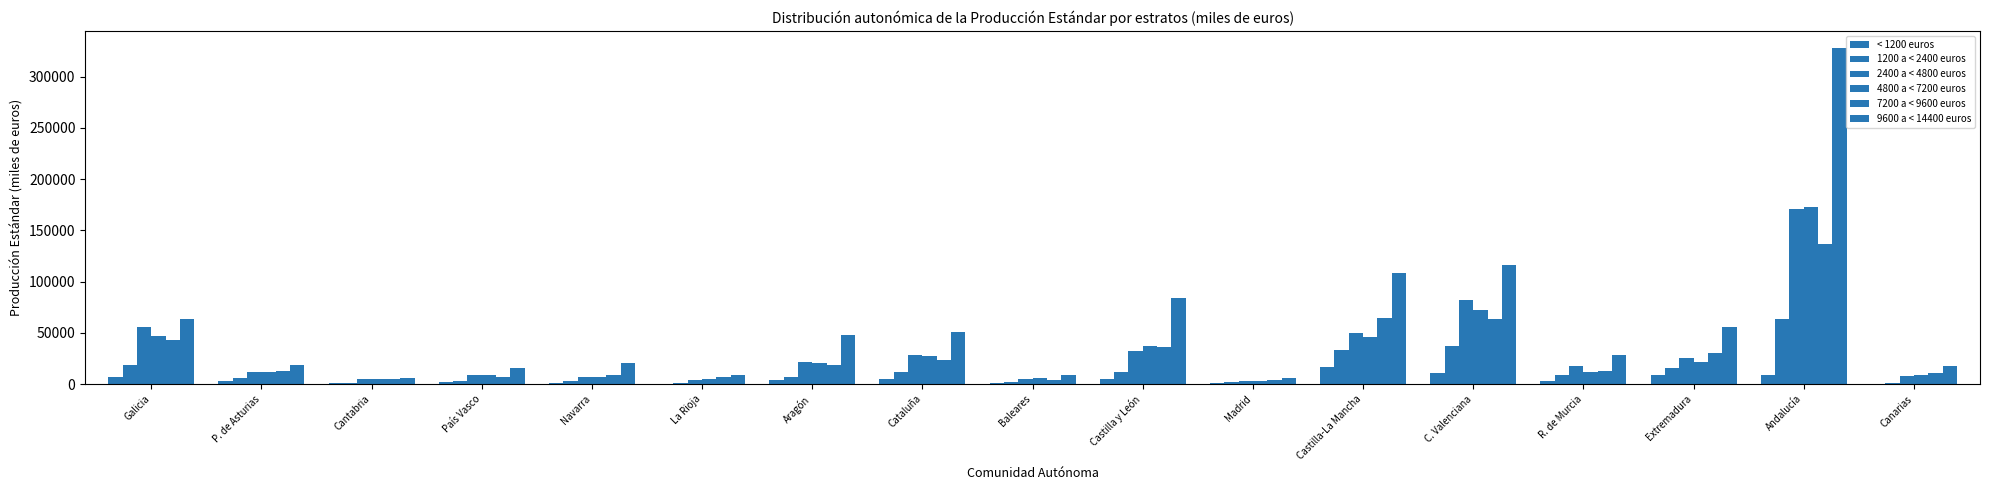

The 9600 a < 14400 euros series shows 17991 at Canarias. True or false?

True